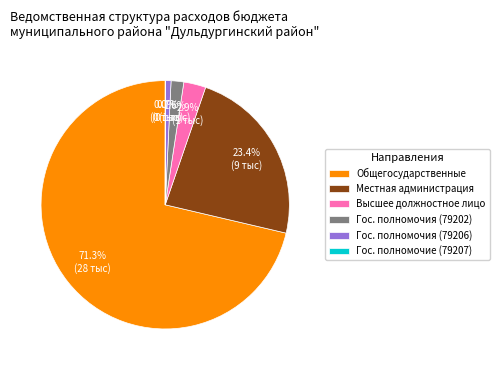

What is the majority slice?

Общегосударственные